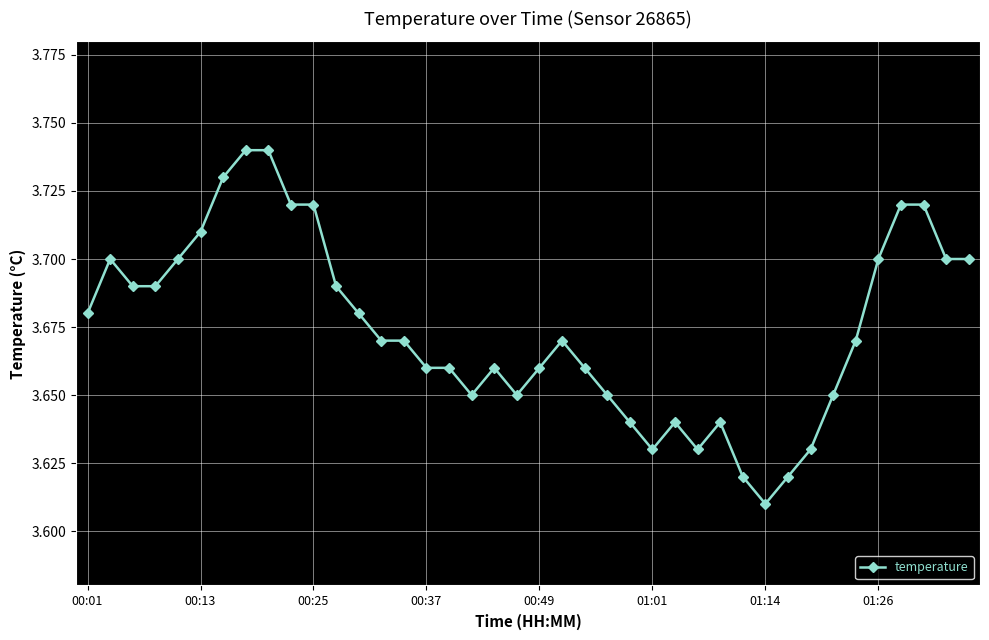

How many series are shown in this chart?

1